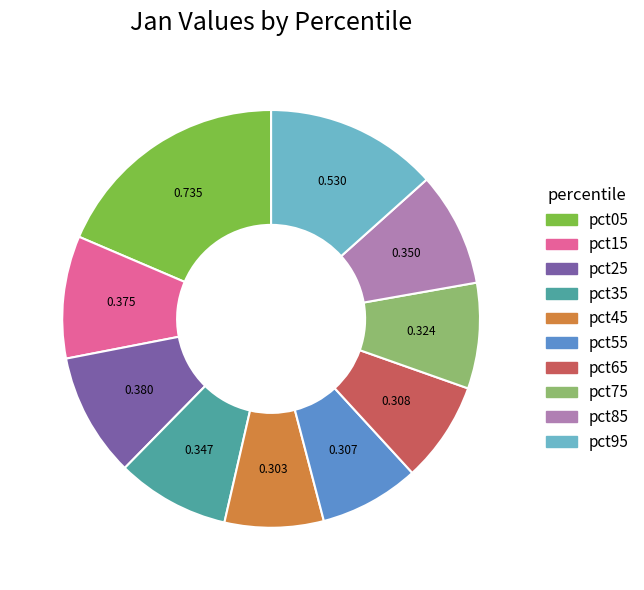

Is it true that pct05 is 9% of the pie?

False